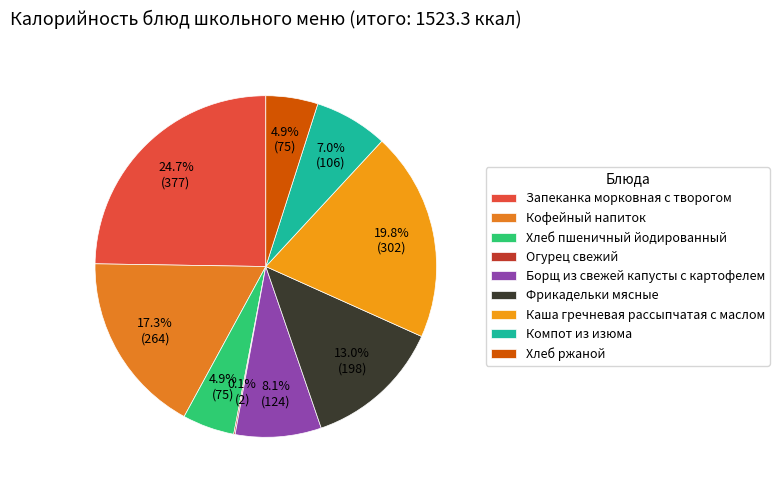

Count the number of slices in the pie.

9